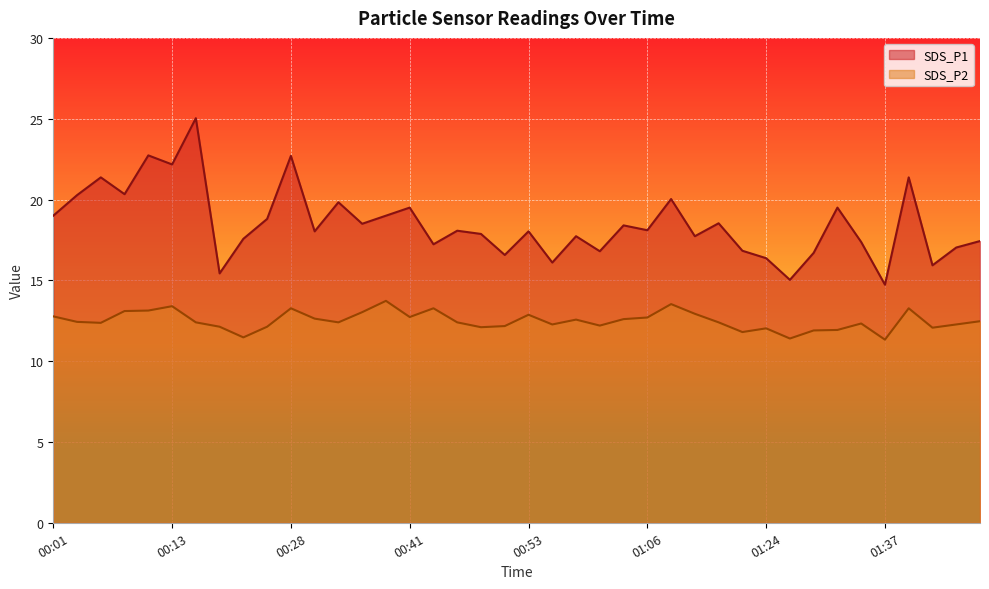

How many lines are shown in the chart?

2